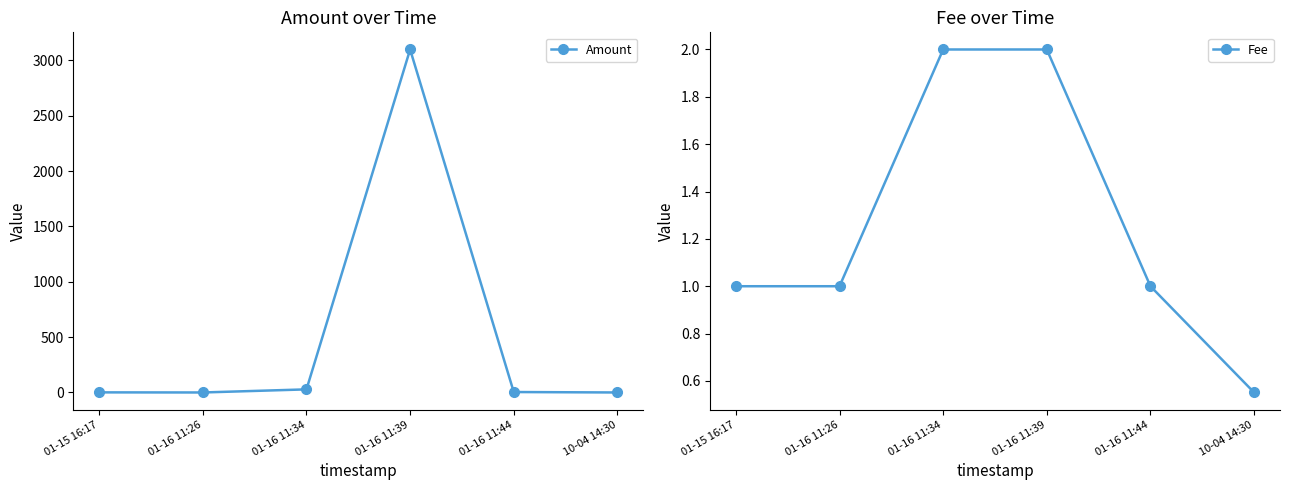

Does the chart display data point markers on the line(s)?

Yes